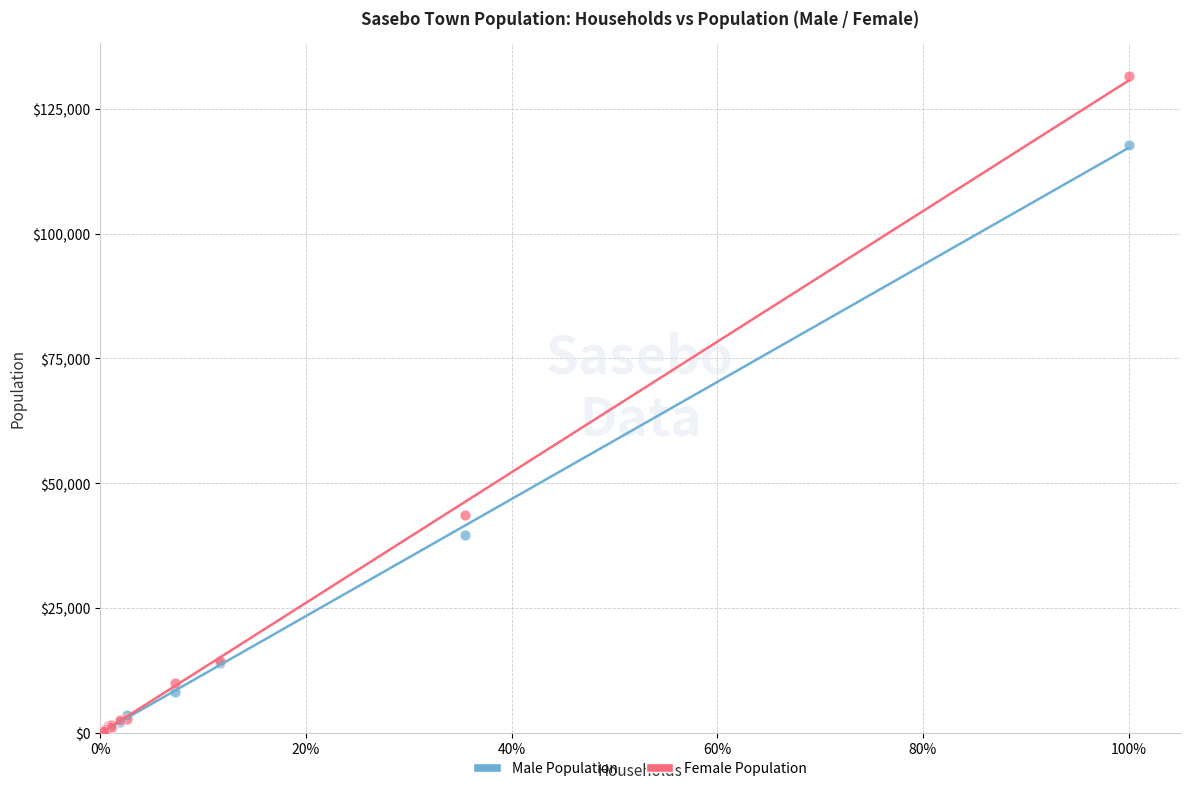

In the Male Population series, what Y value is closest to 58949?

39588